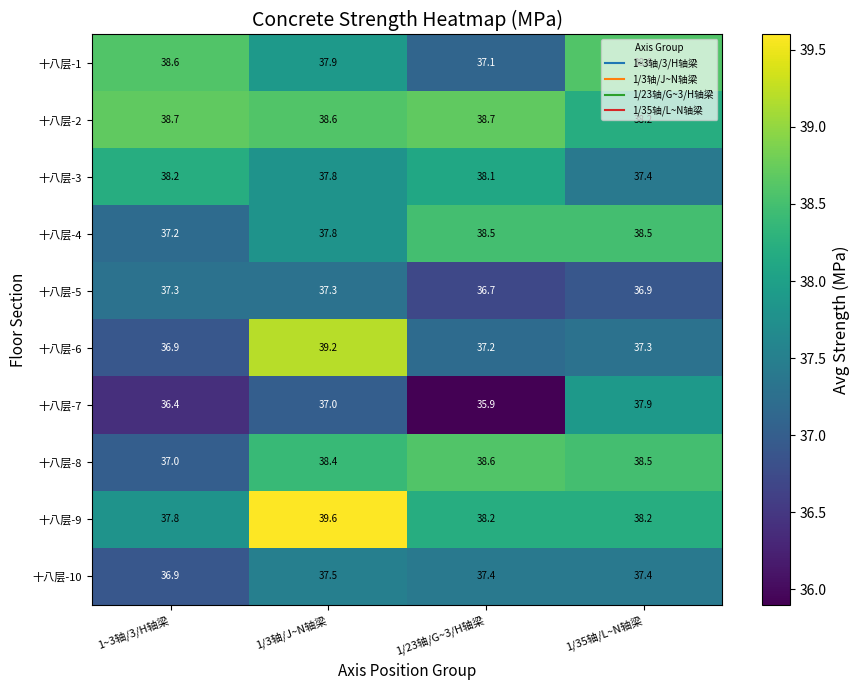

What is the greatest value displayed?

39.6